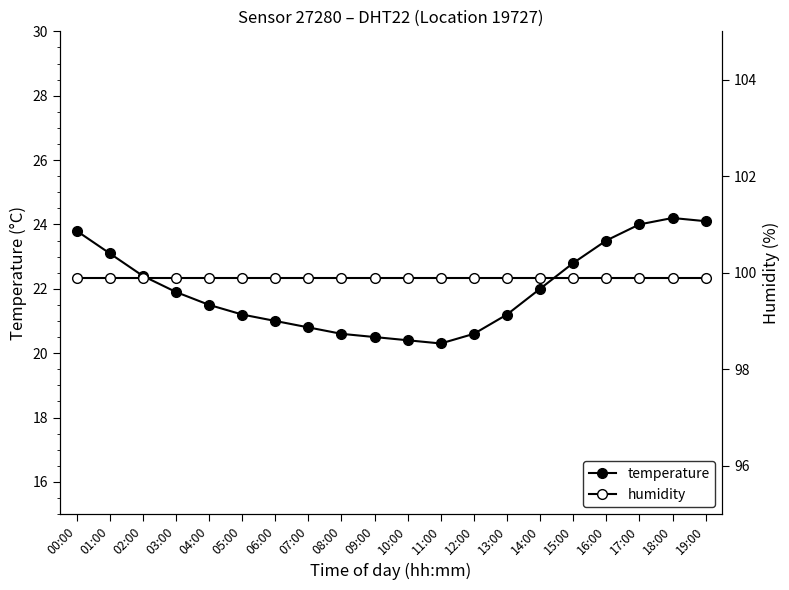

Count the number of data series in this chart.

2